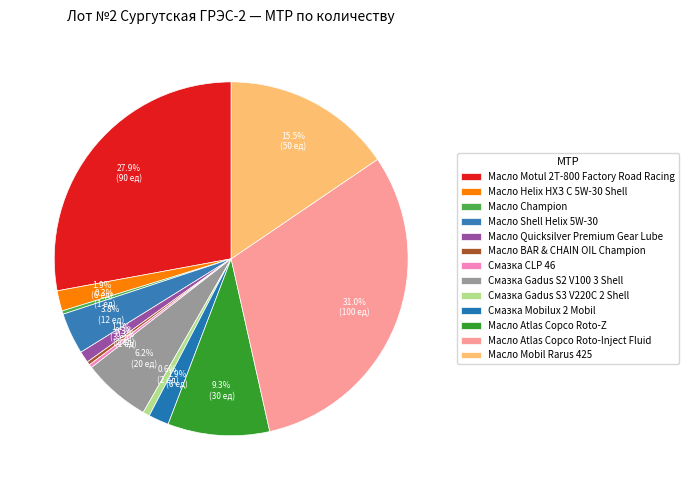

Count the number of slices in the pie.

13